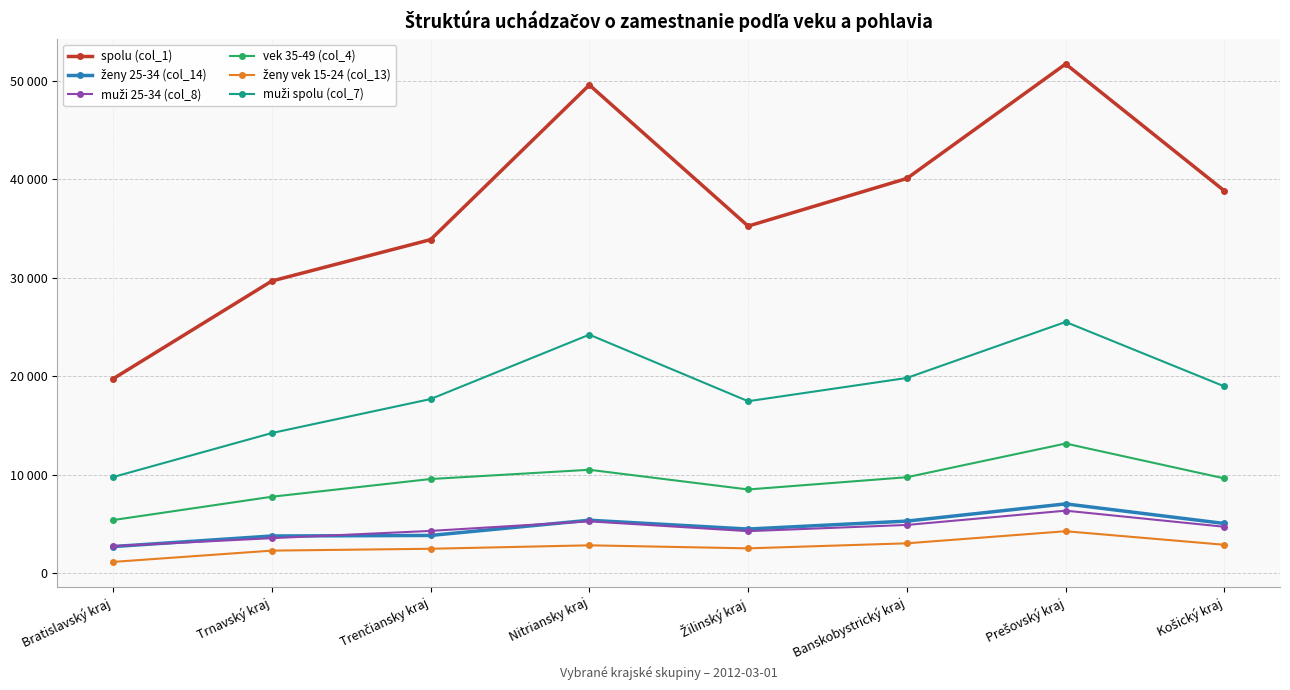

Is this an area chart (filled region under the line)?

No